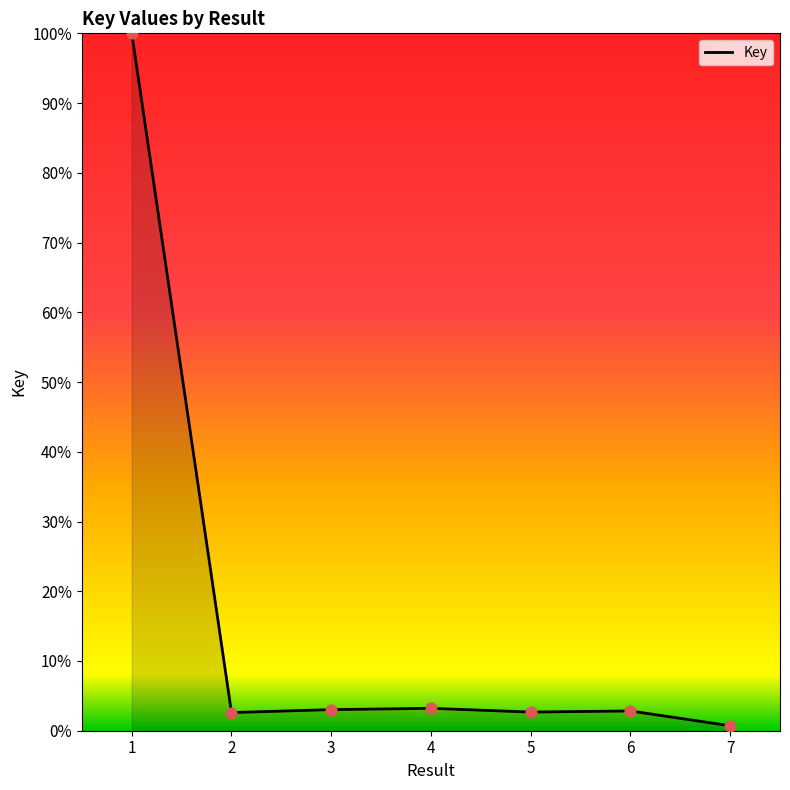

What is the change in value from 1 to 4?

-96.8